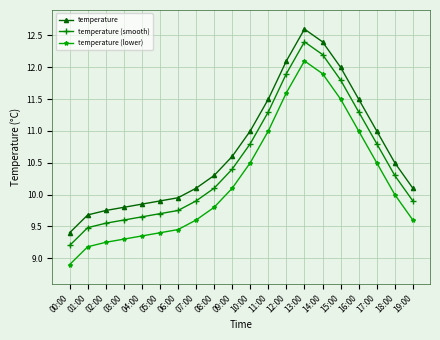

At which category does temperature (lower) reach its first local peak?

13:00